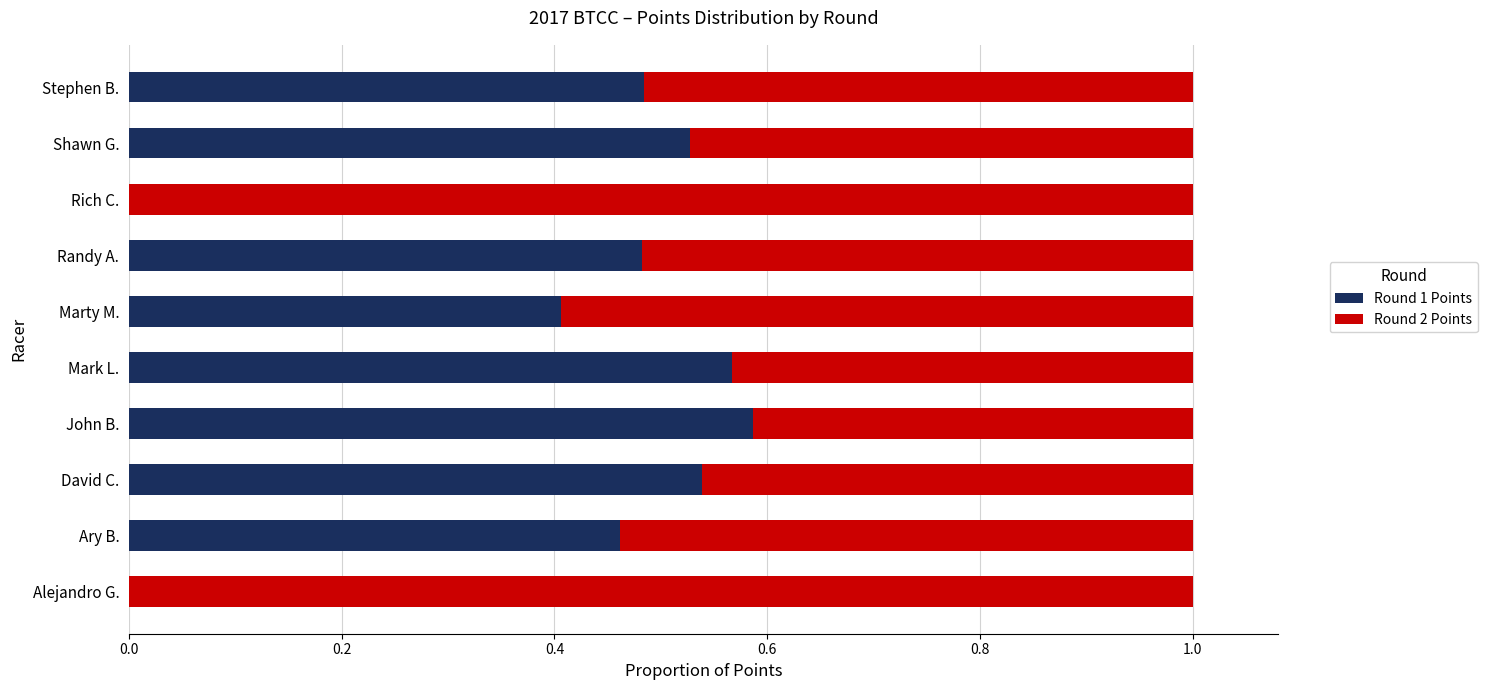

True or false: Round 1 Points has a value of 0.1 at Stephen B..

False